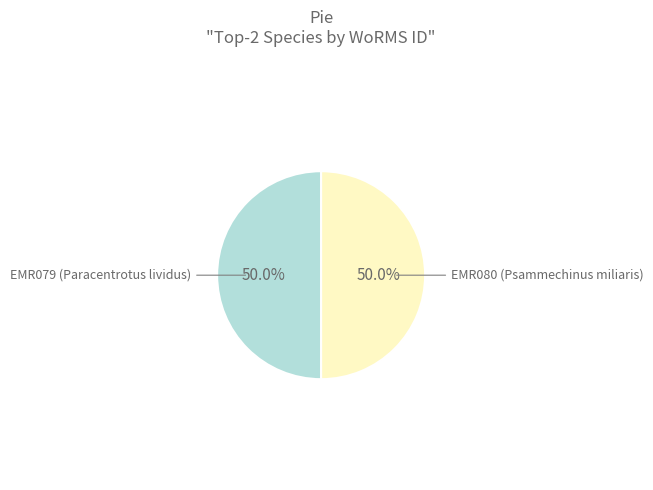

Rank the categories by value from lowest to highest.

EMR079 (Paracentrotus lividus), EMR080 (Psammechinus miliaris)